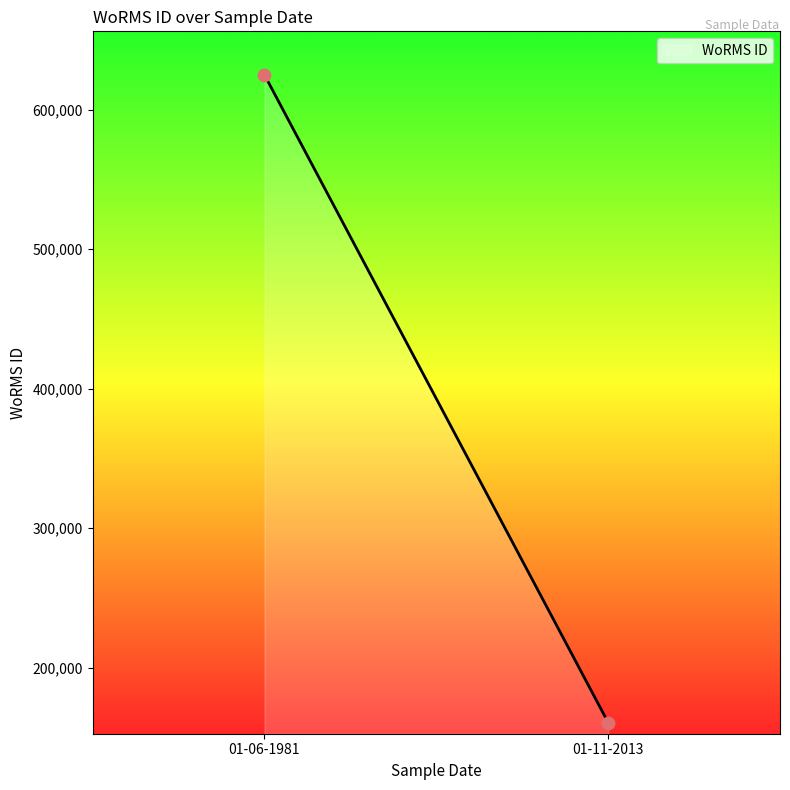

What is the range of Y values (max minus min)?

464410